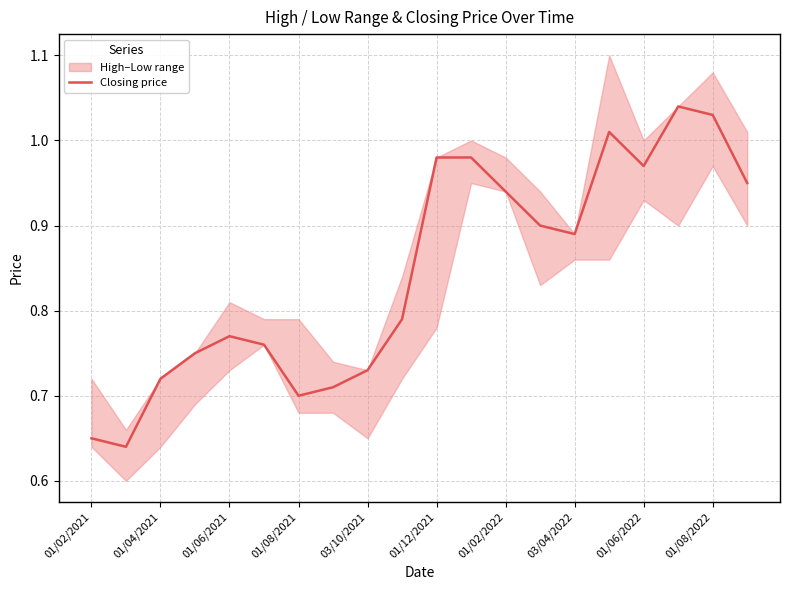

True or false: Closing price has a value of 0.3 at 01/02/2022.

False